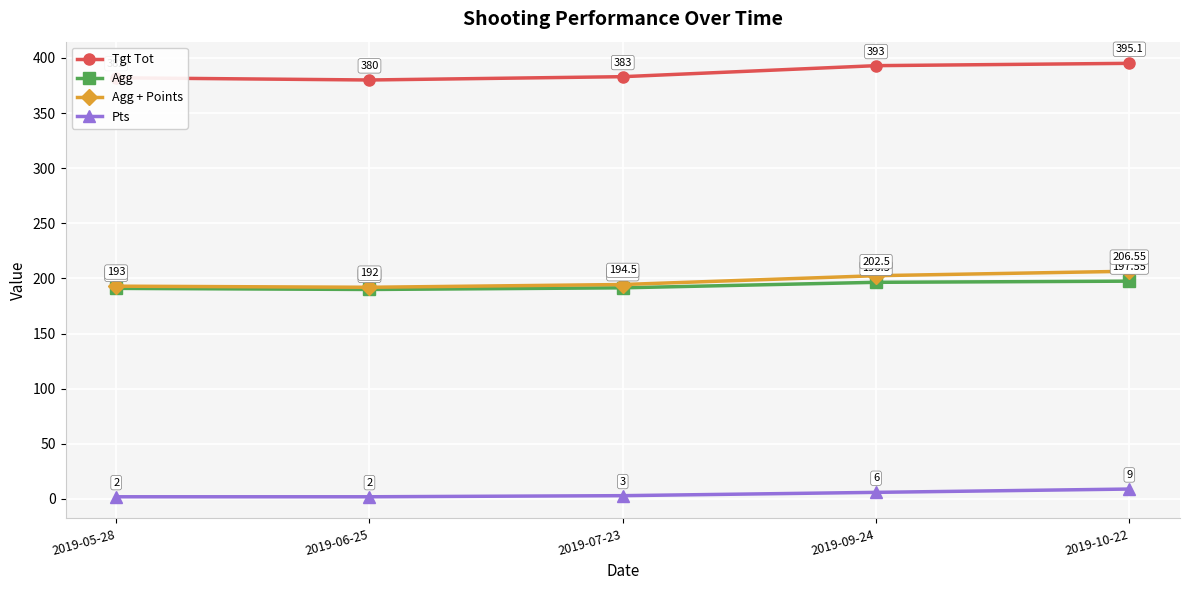

What are all the series names shown in the legend?

Tgt Tot, Agg, Agg + Points, Pts